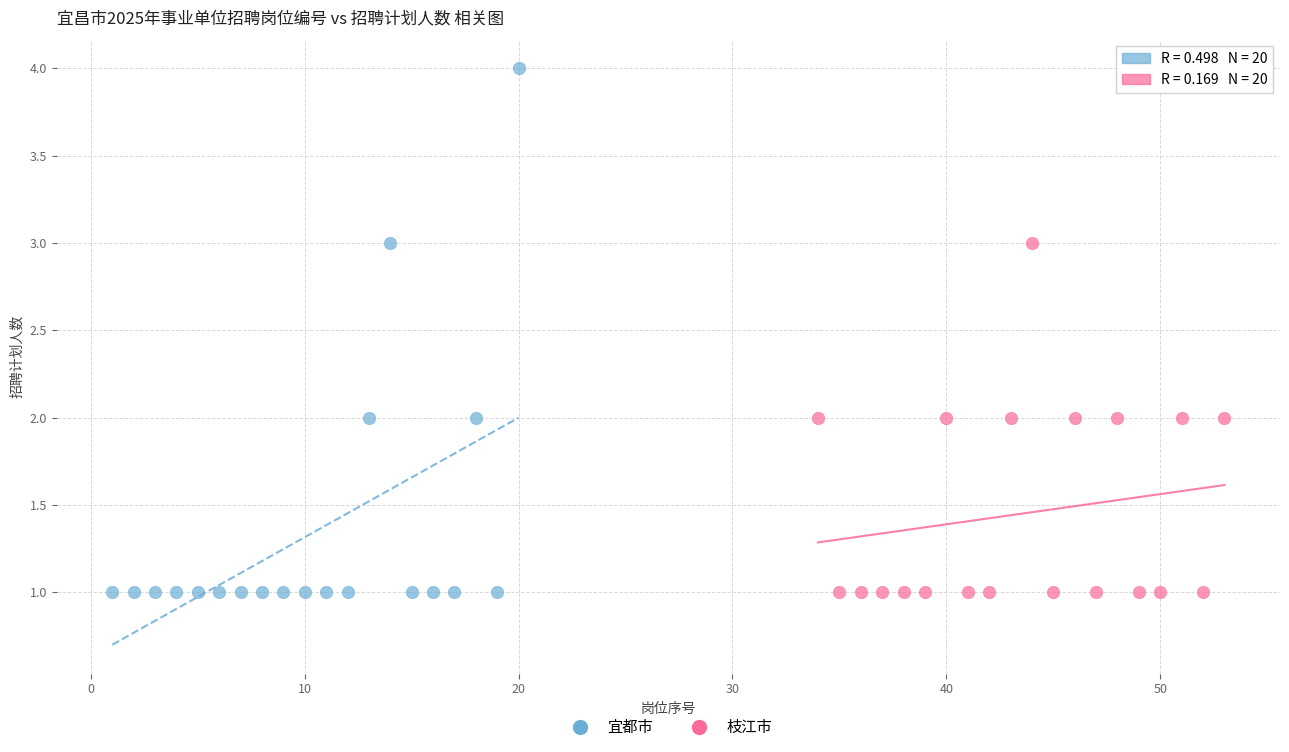

Which series reaches the maximum Y coordinate?

宜都市